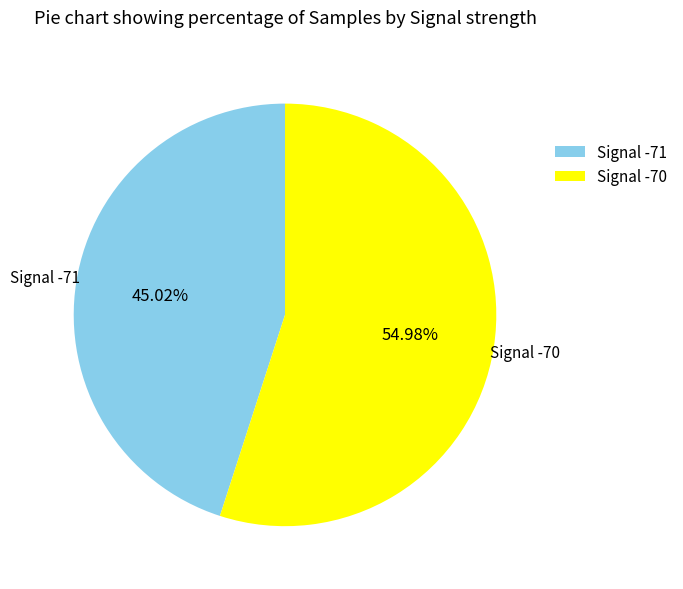

Is the sum of Signal -71 and Signal -70 greater than half?

Yes